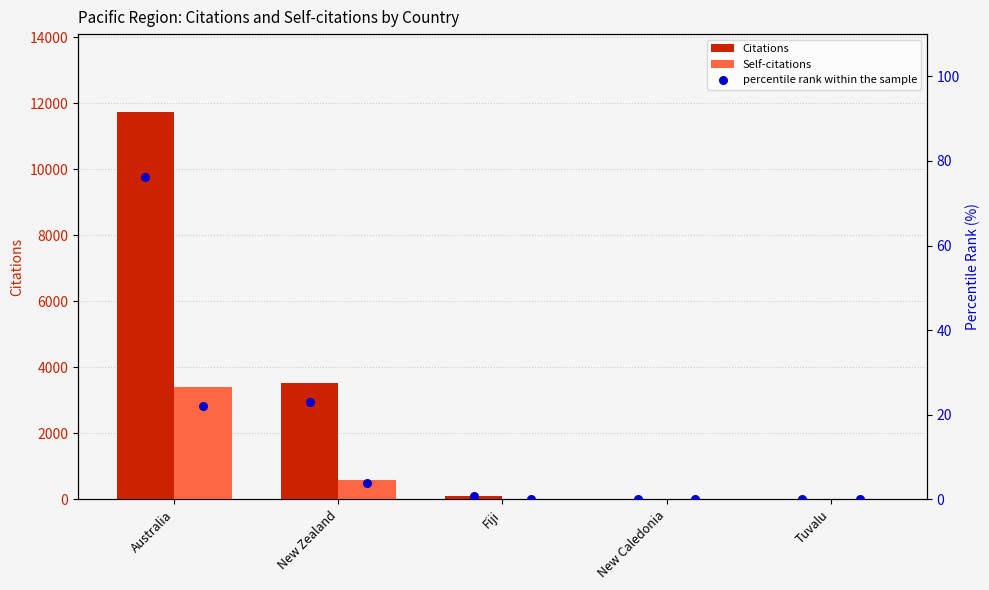

What are all the series names shown in the legend?

Citations, Self-citations, percentile rank within the sample